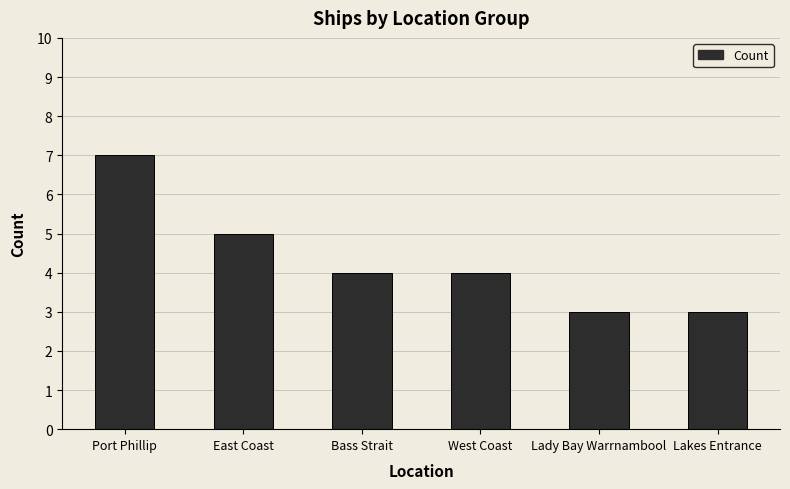

Read the value at Lakes Entrance.

3